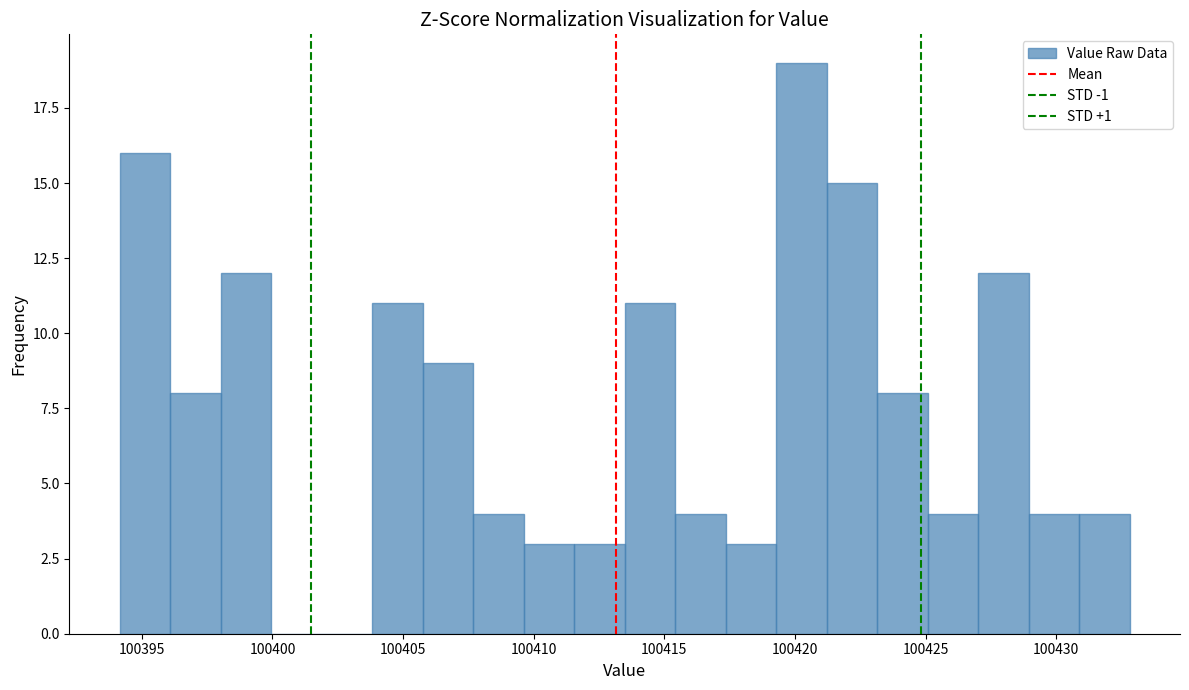

Read against the x-axis, roughly where is the centre of the tallest bar?

100420.0